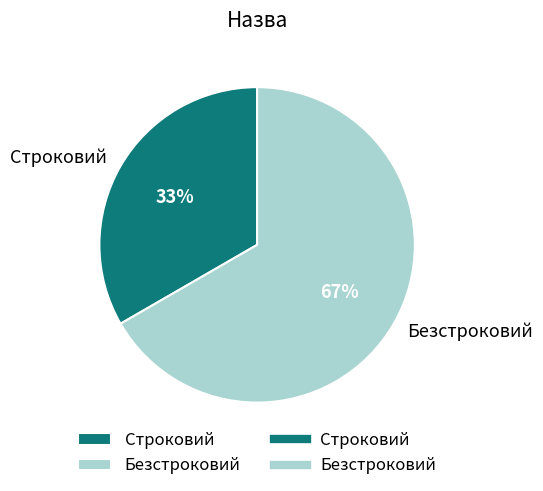

What is the ratio of the value at Безстроковий to the value at Строковий?

2.0